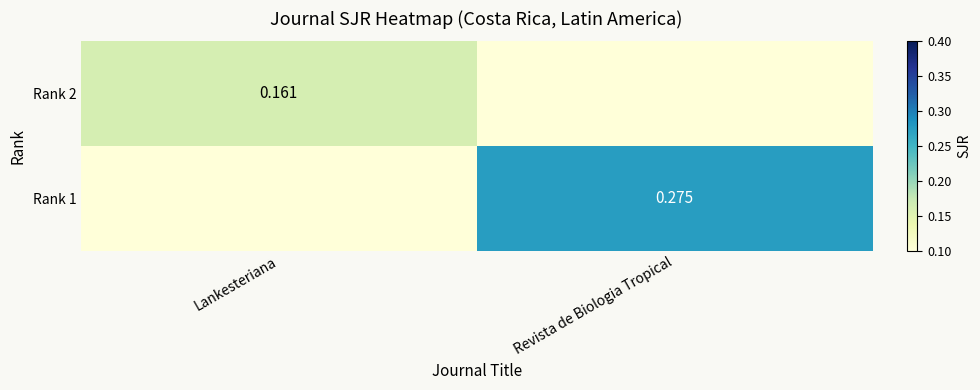

The Rank 1 series shows -0.1 at Lankesteriana. True or false?

False